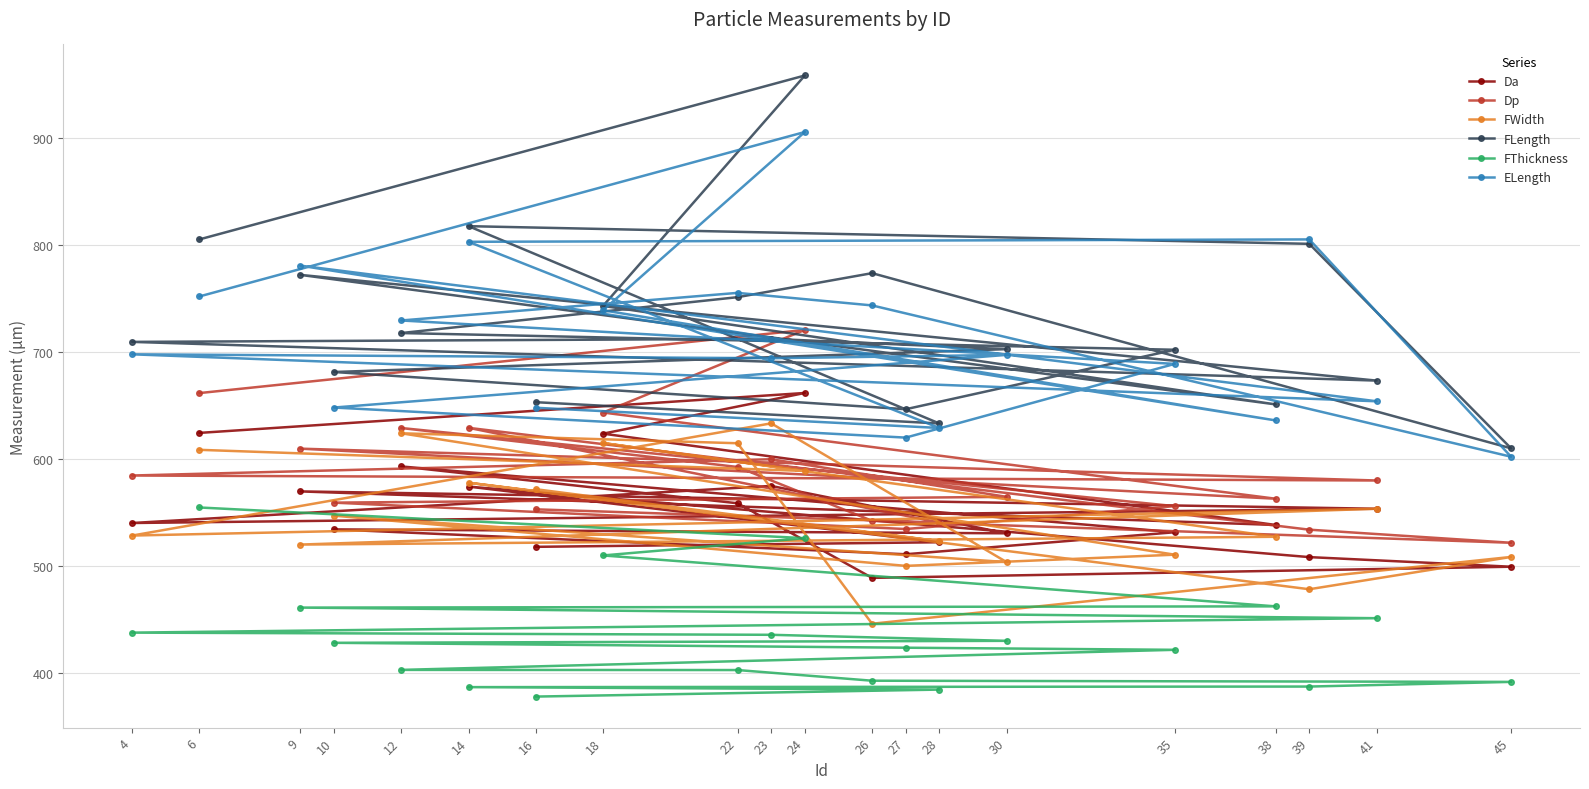

Which label corresponds to the smallest value in the chart?

16